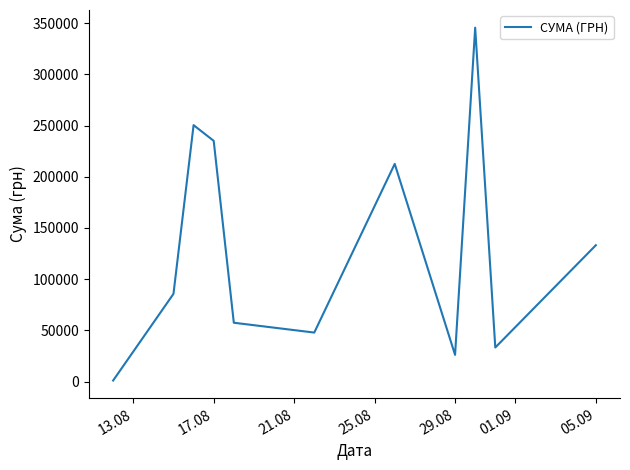

What is the greatest value displayed?

345687.3